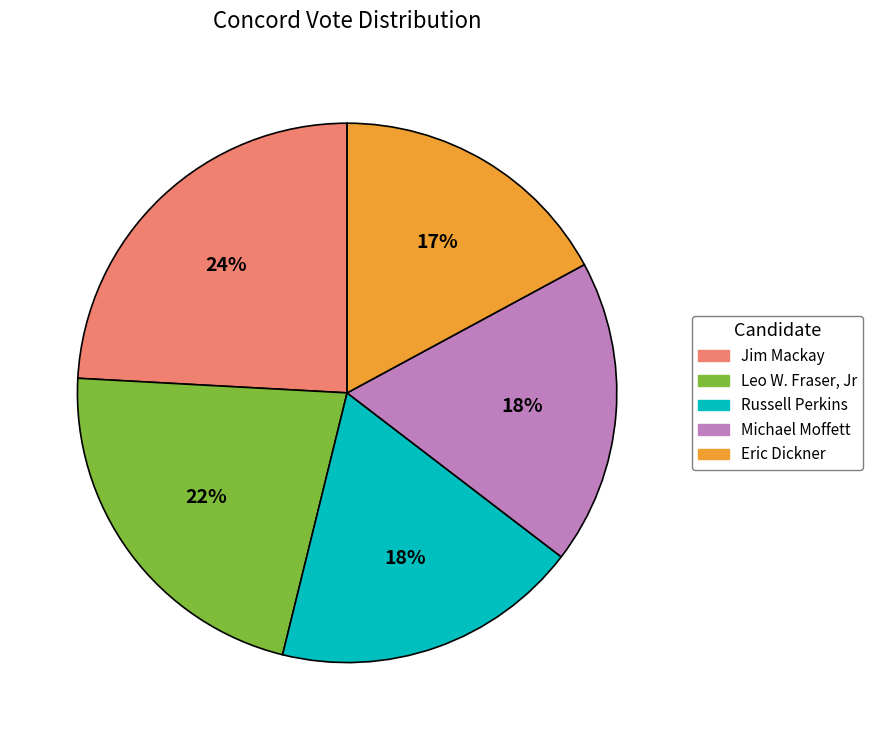

How many slices are in this pie chart?

5